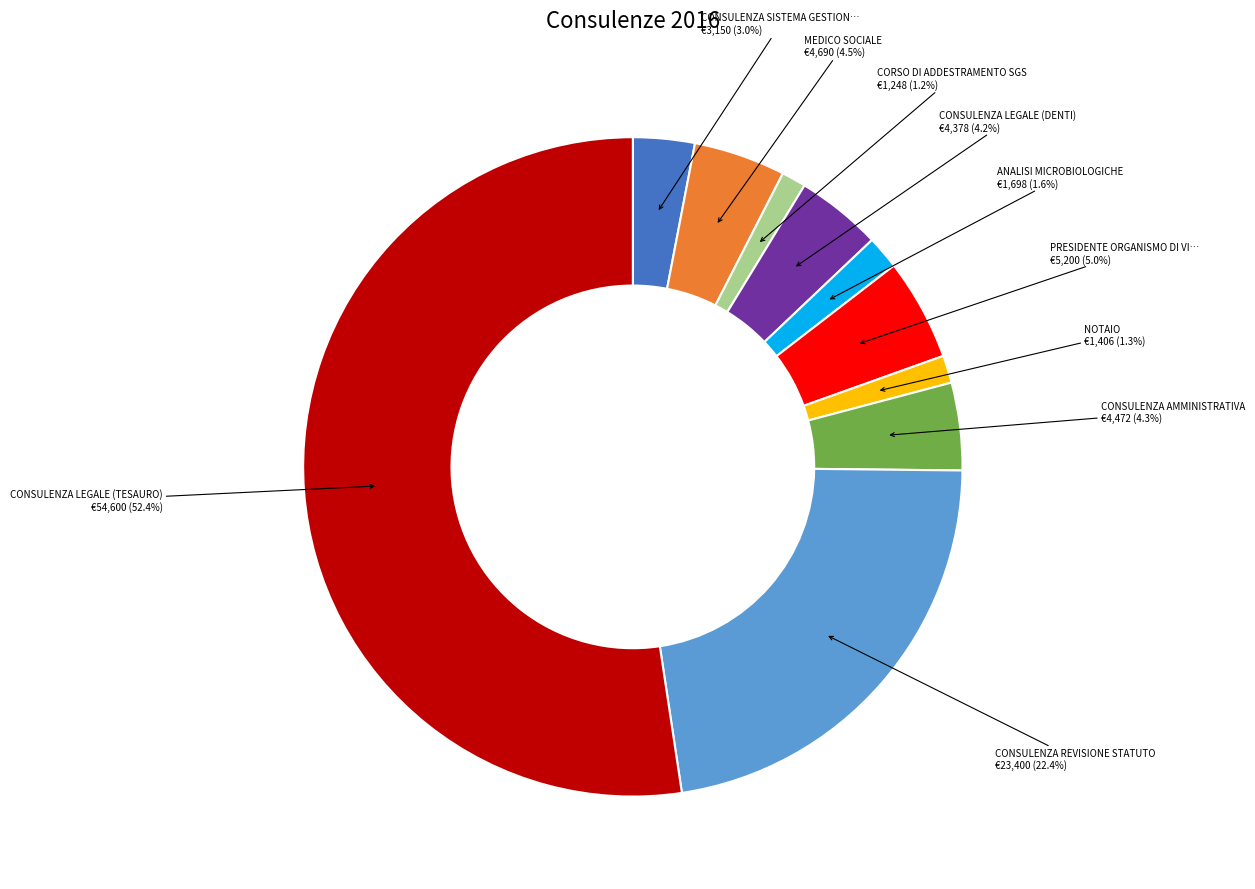

How many segments does this pie chart have?

10